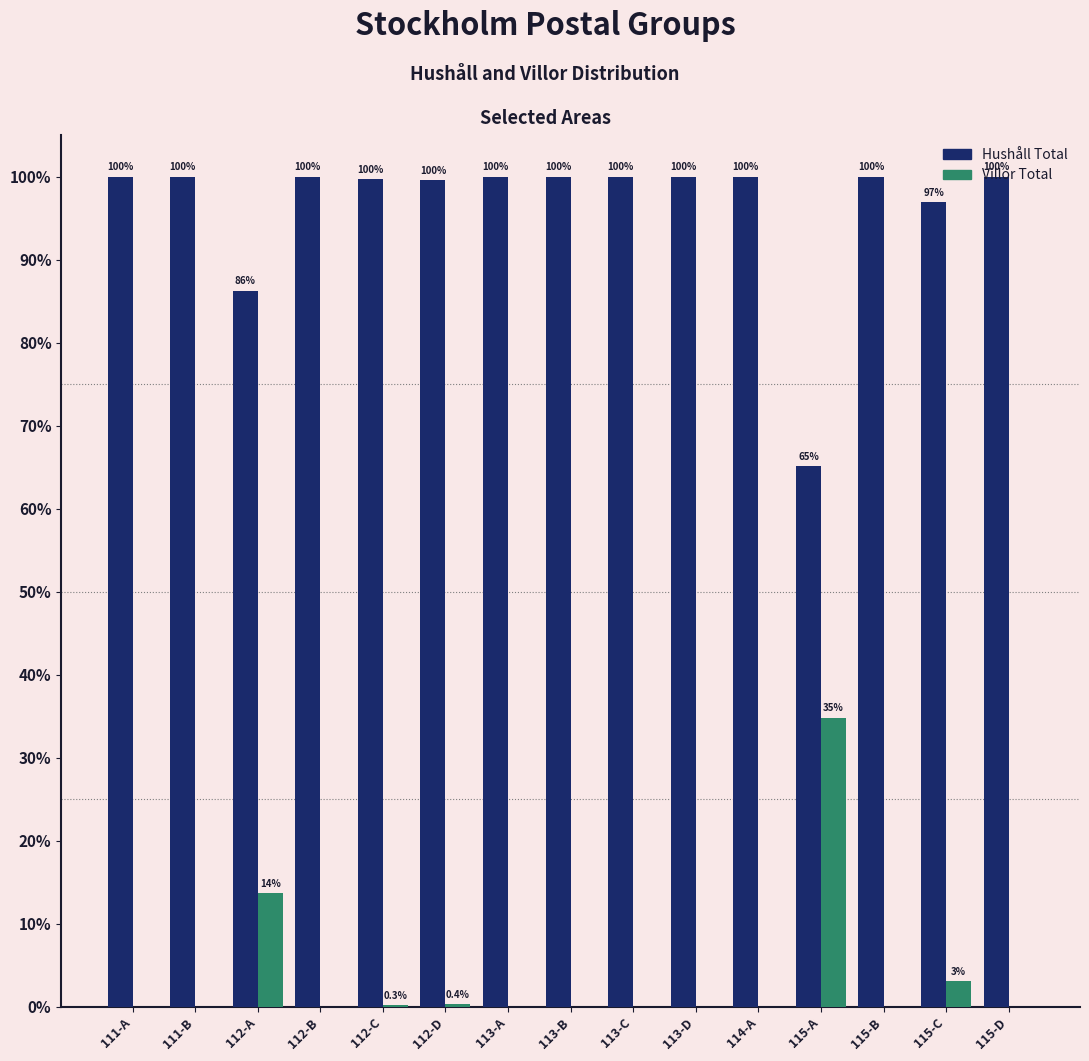

True or false: Villor Total has a value of -17.3 at 115-B.

False